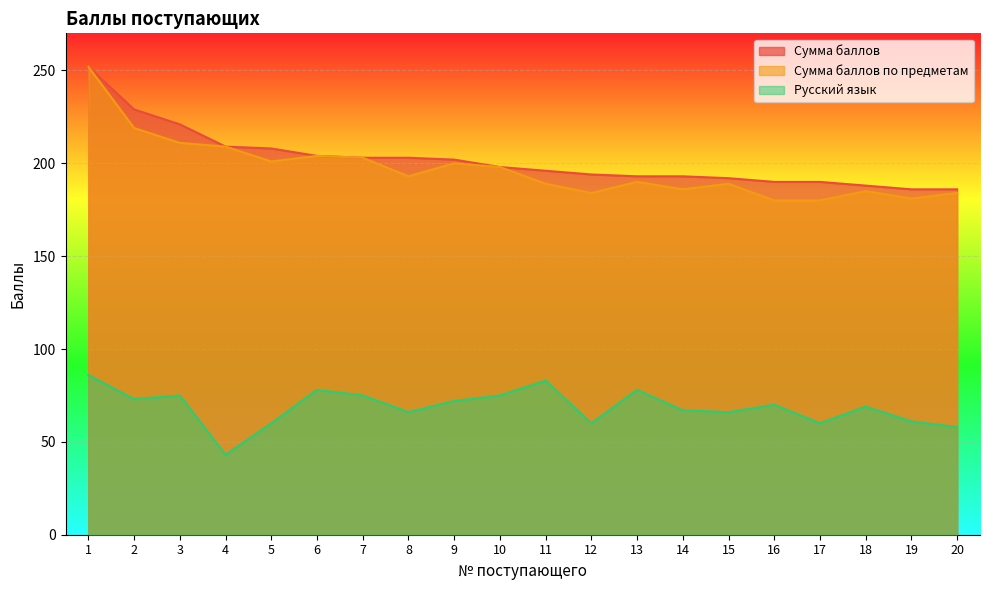

What value does the Русский язык series have at 12?

60